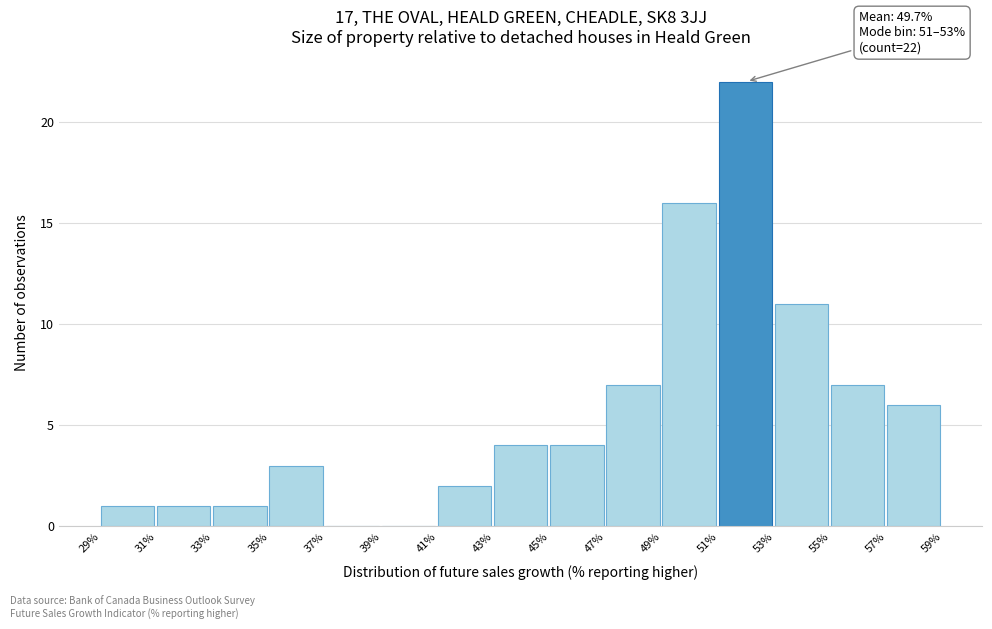

Which range on the x-axis has the tallest bar?

51% to 53%